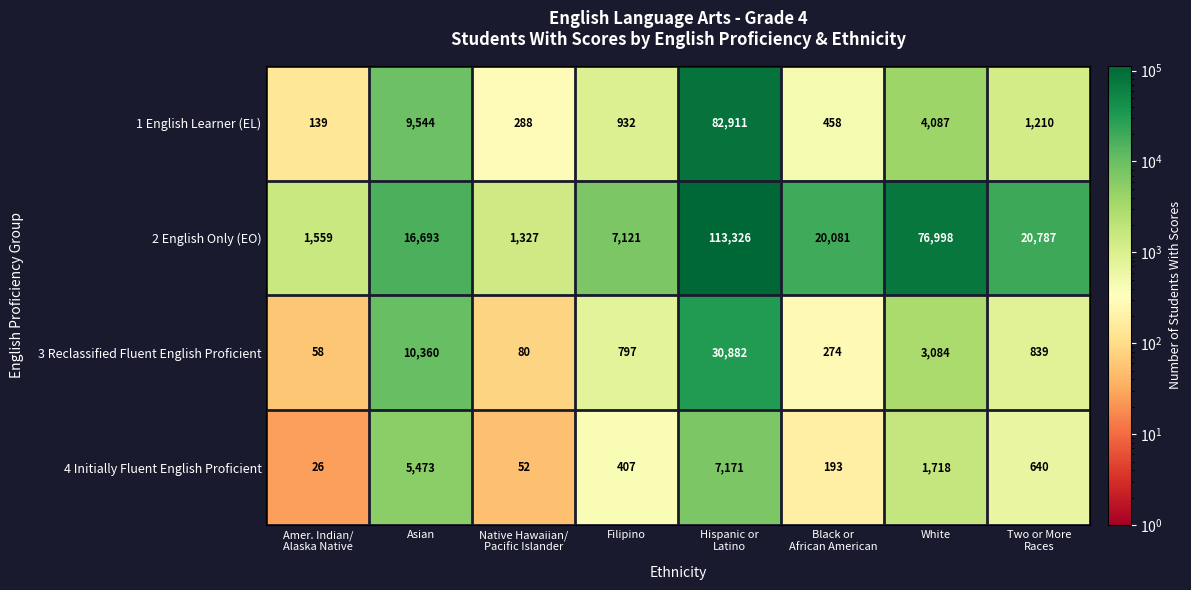

At which category does the chart reach its minimum across all series?

Amer. Indian/
Alaska Native